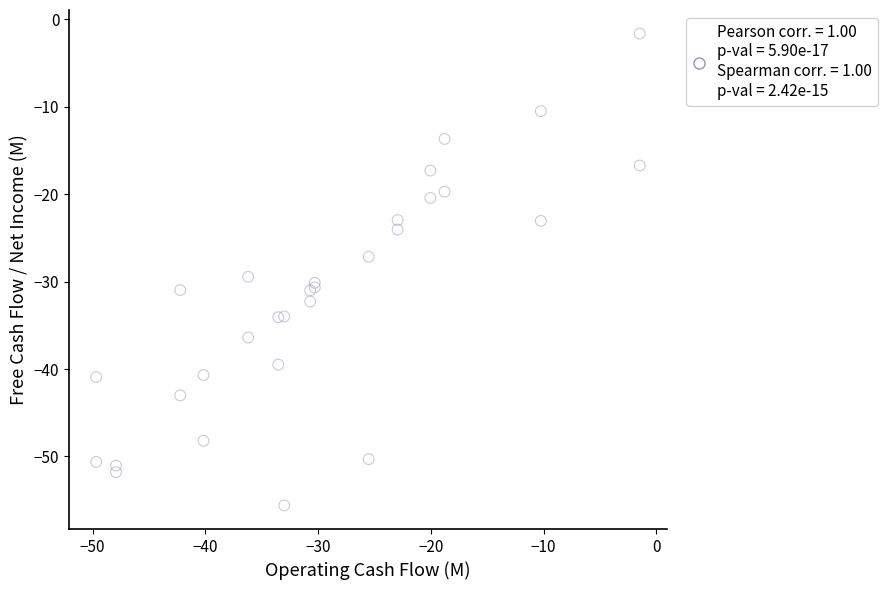

Across all series, what Y value is closest to -28?

-27.1